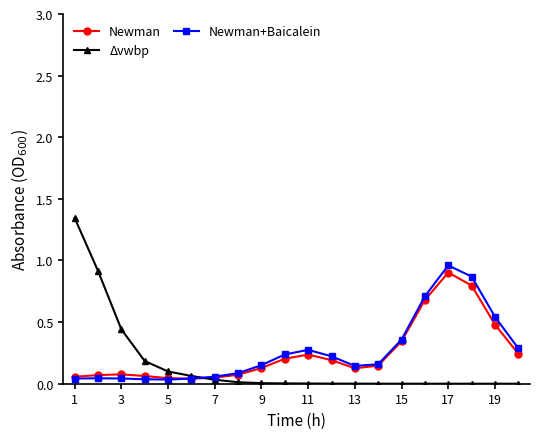

How many lines are shown in the chart?

3